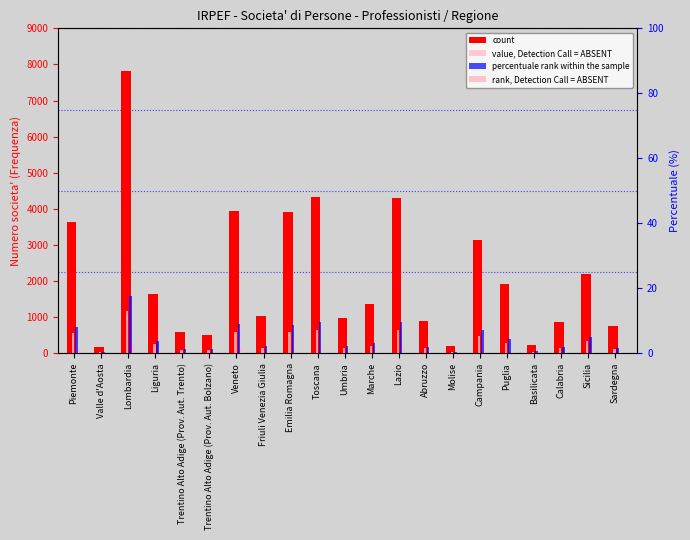

What is the value of the rank, Detection Call = ABSENT bar at the 13th from the left?

1.5